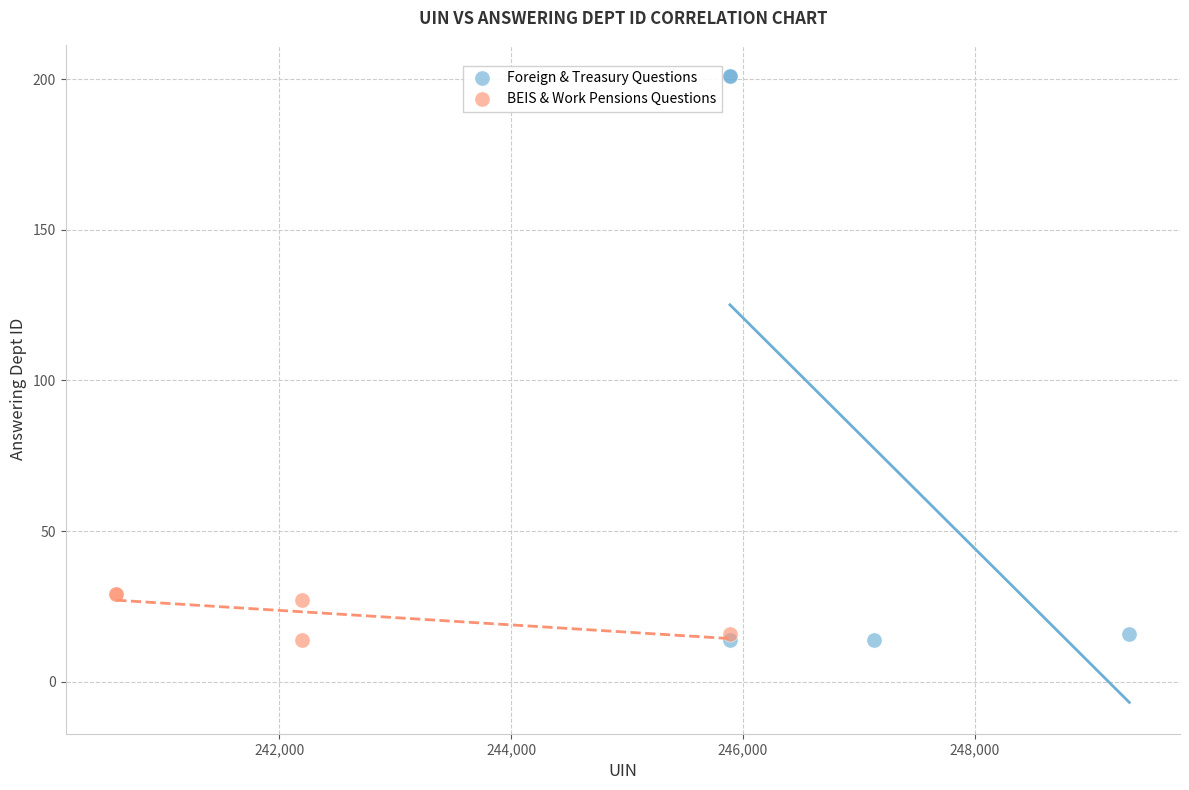

Which series has the widest spread of Y values?

Foreign & Treasury Questions